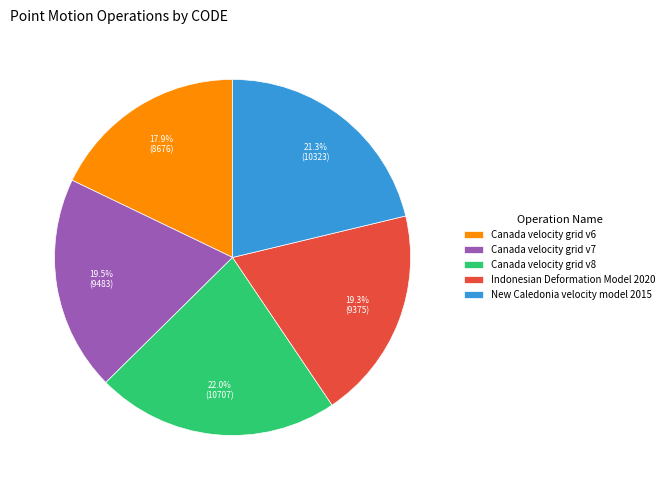

What is the ratio of the value at Canada velocity grid v8 to the value at Indonesian Deformation Model 2020?

1.1